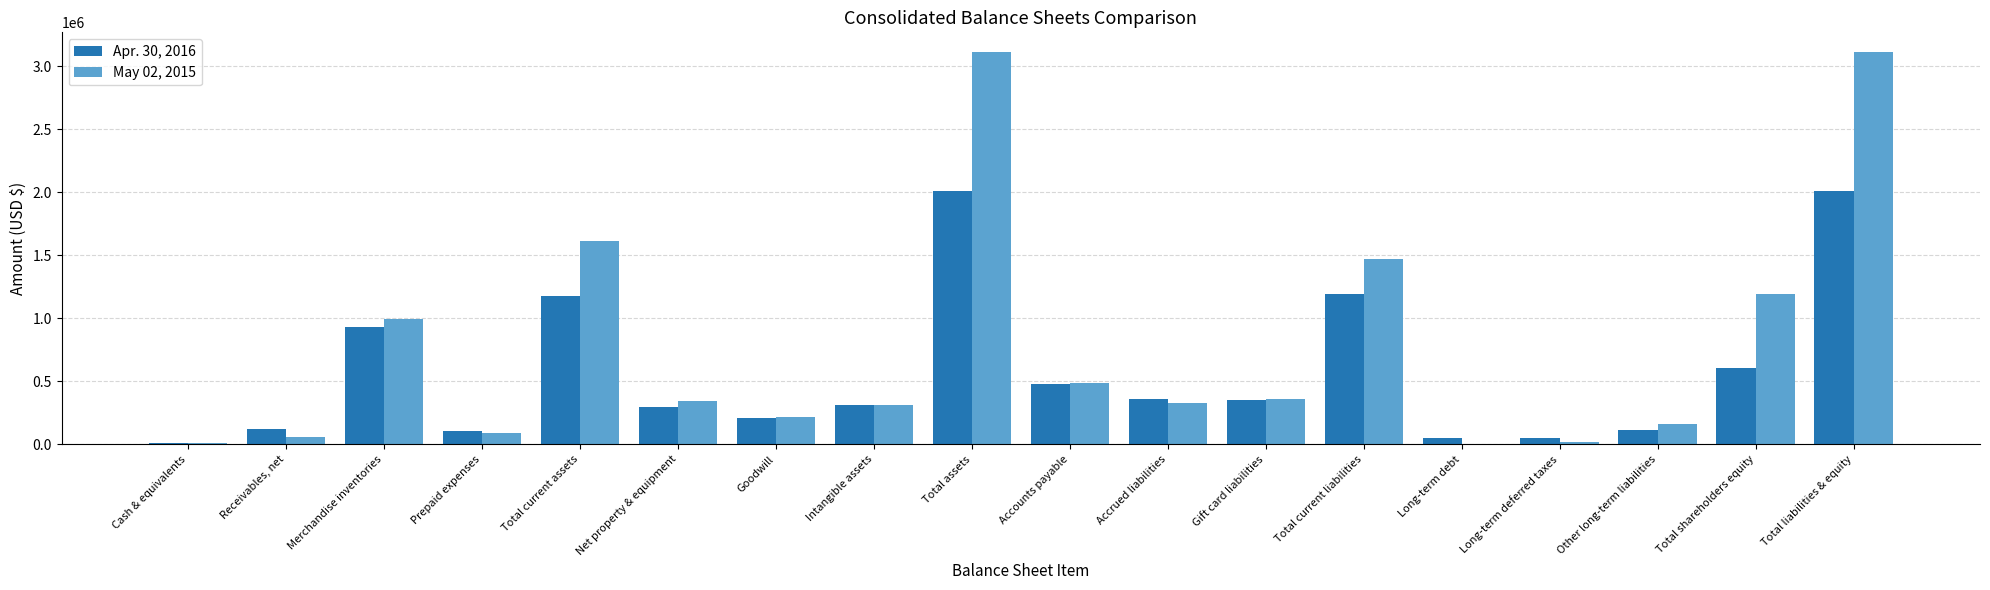

What is the greatest value displayed?

3112431